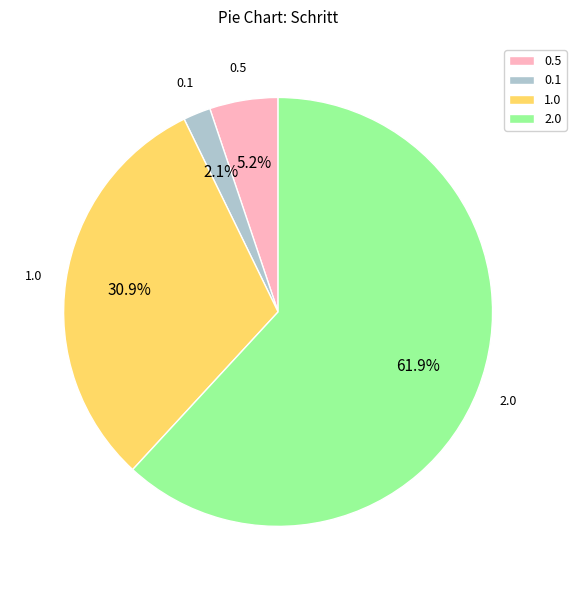

Combined, do 0.5 and 2.0 account for over 50%?

Yes